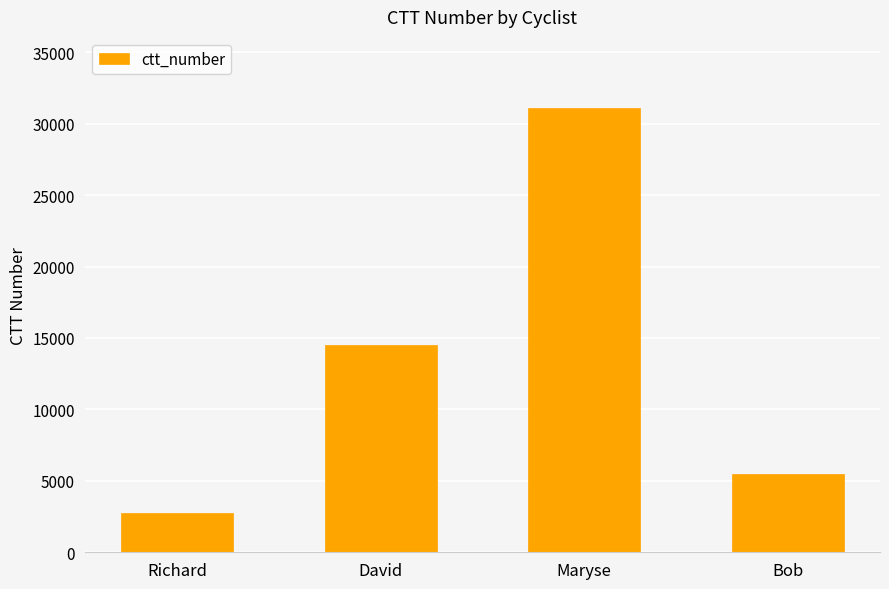

The value at Bob is 5487. True or false?

True